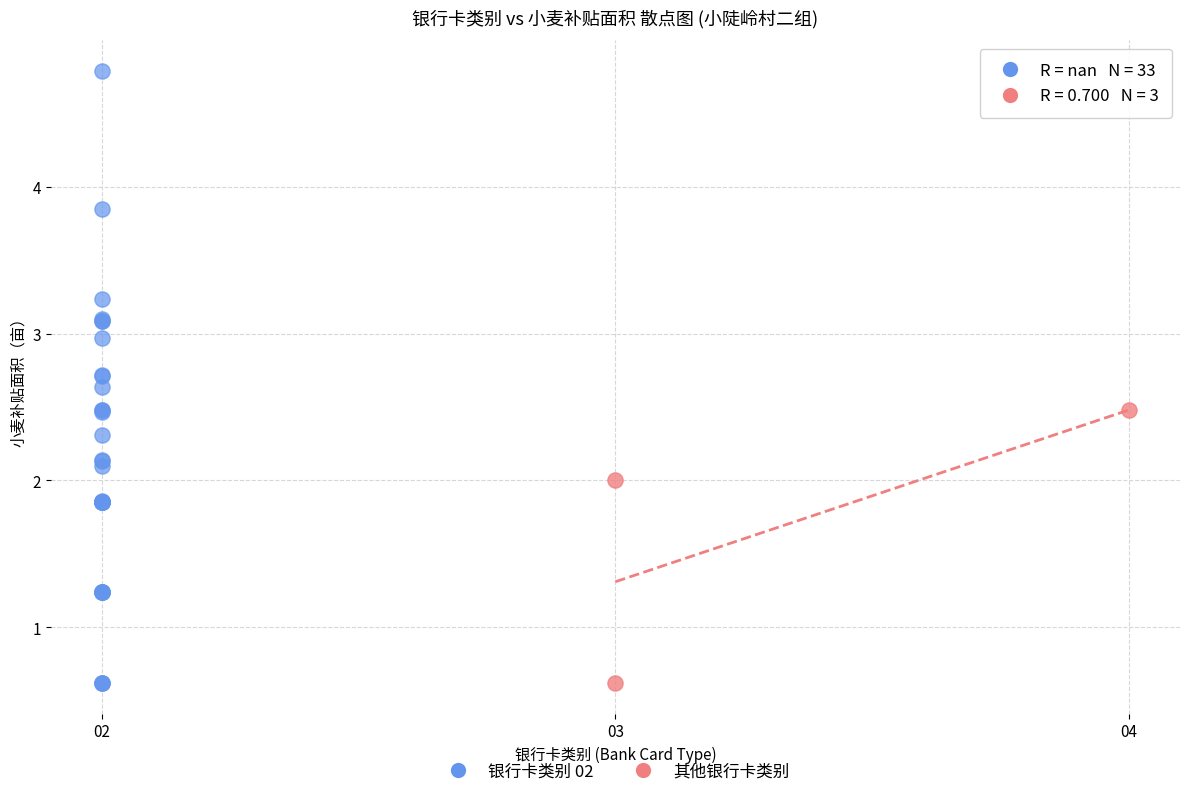

What are all the series names shown in the legend?

银行卡类别 02, 其他银行卡类别